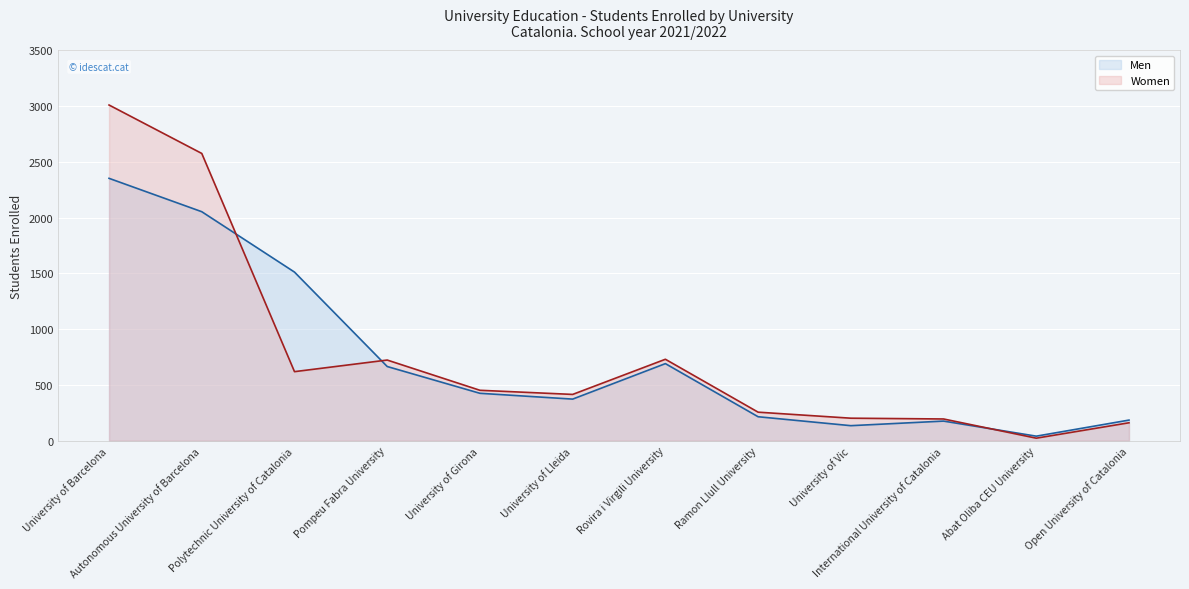

What is the maximum value shown in the chart?

3008